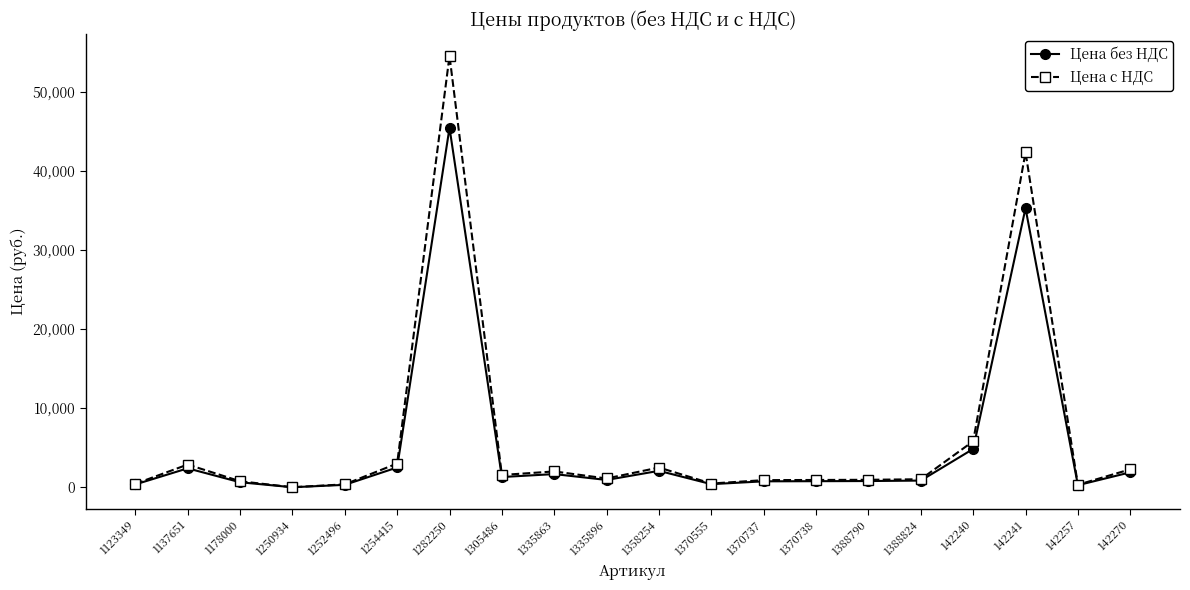

What is the spread (max minus min) of values at 142270?

378.9